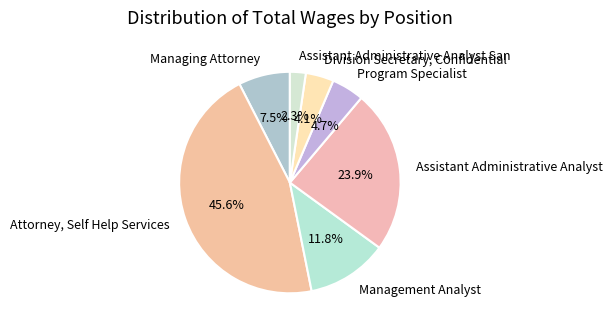

Which has a higher value, Managing Attorney or Assistant Administrative Analyst?

Assistant Administrative Analyst